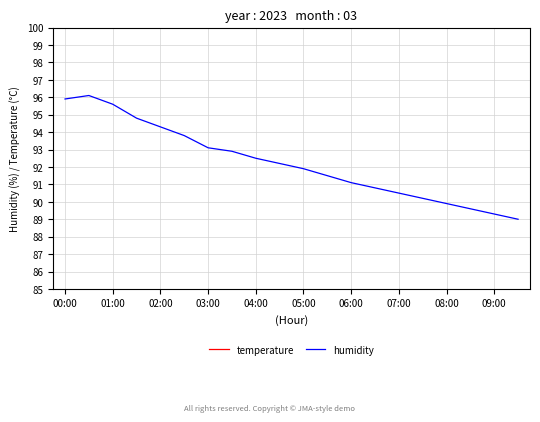

What is the lowest value of the humidity series?

89.0